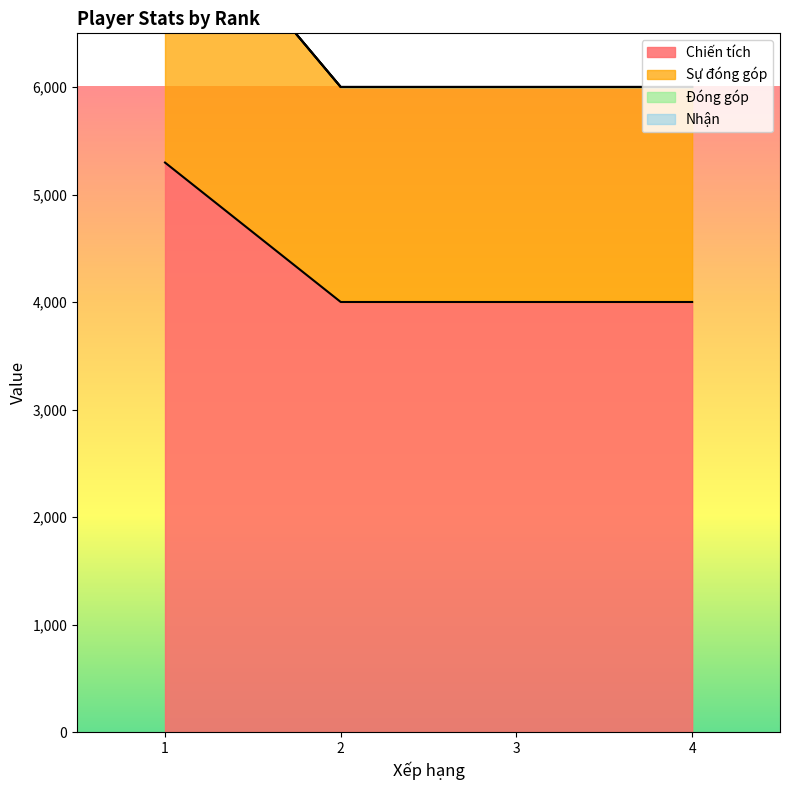

What is the sum of all Chiến tích values?

17301